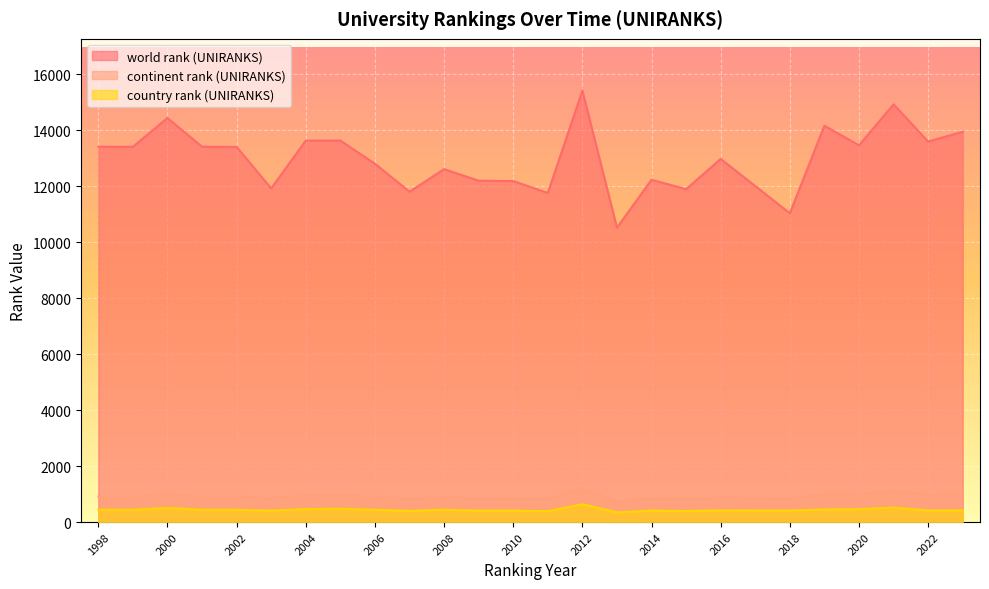

What are all the series names shown in the legend?

world rank (UNIRANKS), continent rank (UNIRANKS), country rank (UNIRANKS)